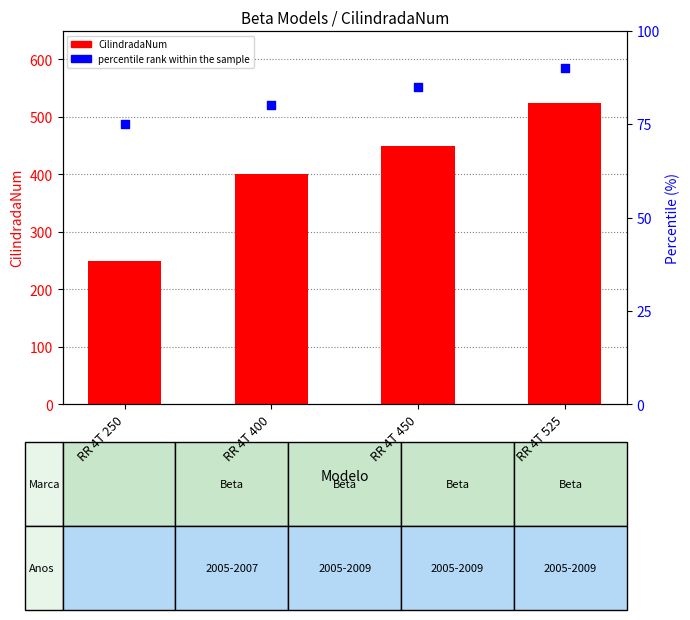

What are all the series names shown in the legend?

CilindradaNum, percentile rank within the sample